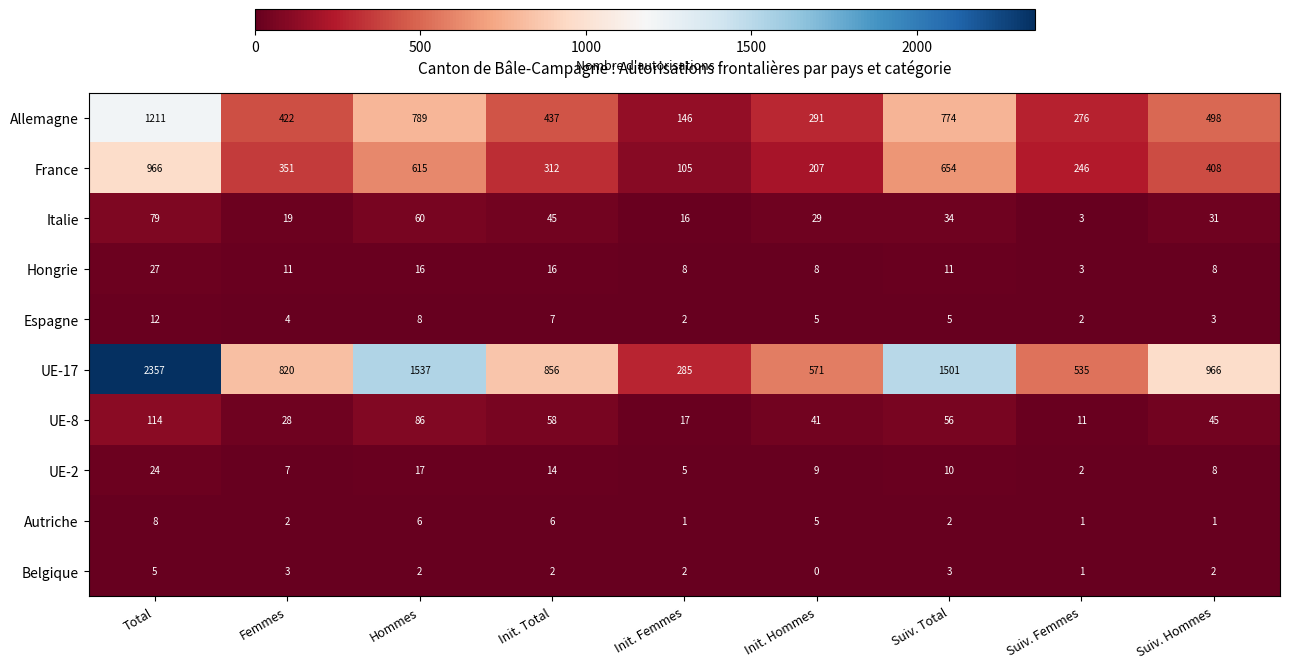

Read the France value at Init. Femmes, to the nearest 100.

100